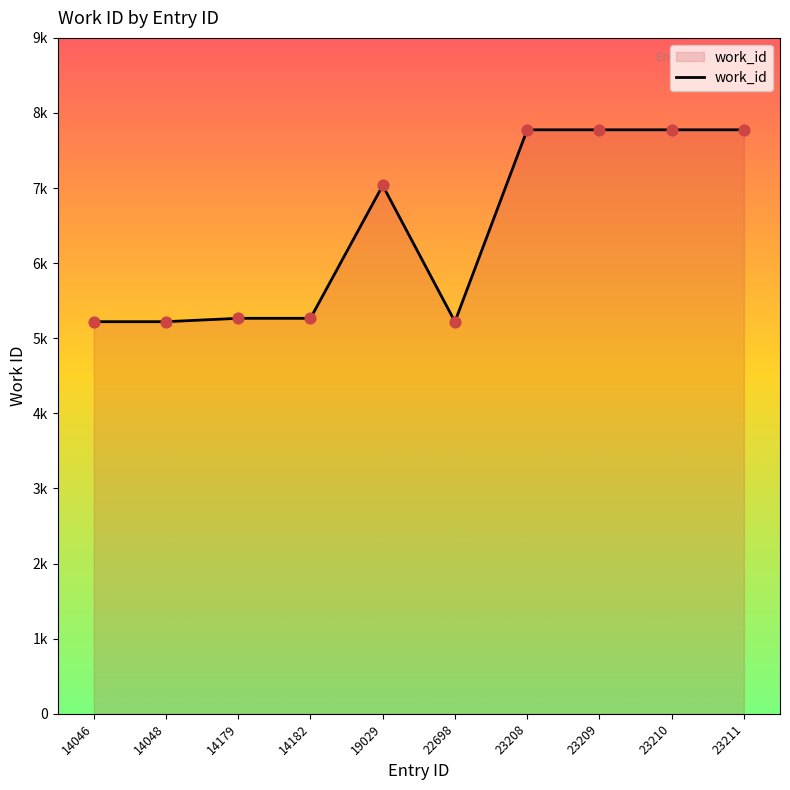

Between 22698 and 23211, which is larger?

23211